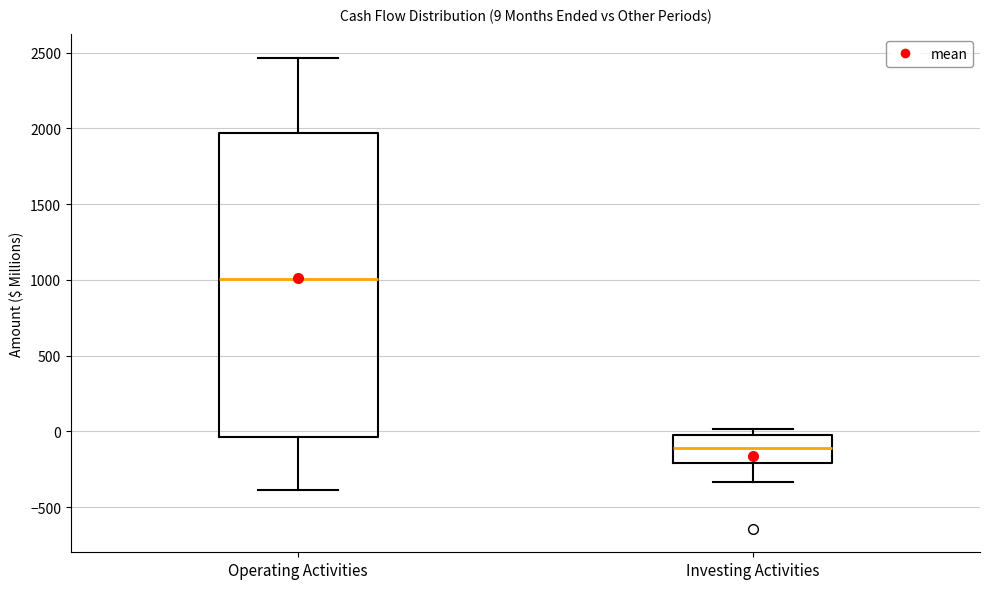

Comparing the boxes themselves (not the whiskers), which one is the tallest?

Operating Activities